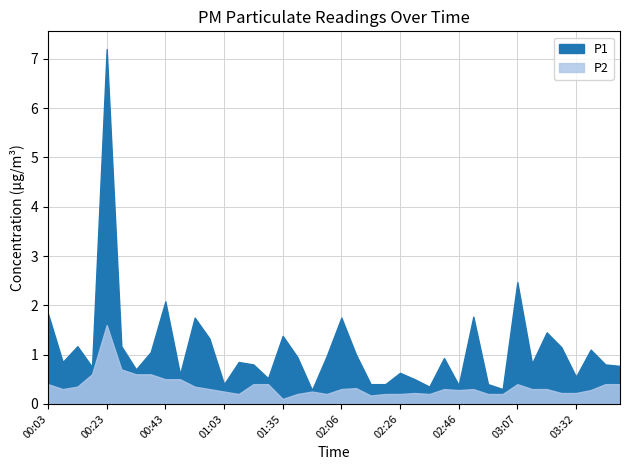

What is the difference between the highest and lowest values at 00:33?

0.1